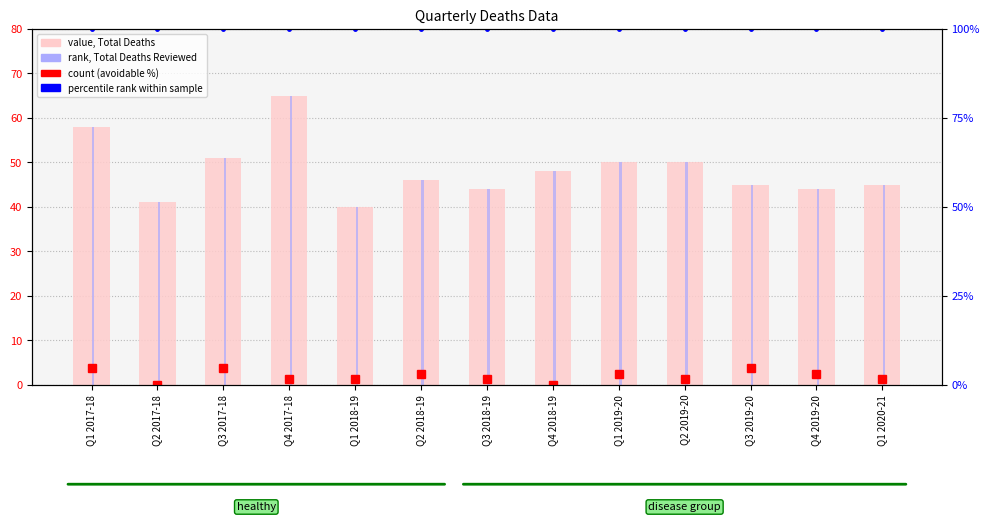

Reading left to right, extract all data points from this chart.

value, Total Deaths: 58.0	41.0	51.0	65.0	40.0	46.0	44.0	48.0	50.0	50.0	45.0	44.0	45.0
rank, Total Deaths Reviewed: 58.0	41.0	51.0	65.0	40.0	46.0	44.0	48.0	50.0	50.0	45.0	44.0	45.0
count (avoidable %): 4.6	0.0	4.6	1.5	1.5	3.1	1.5	0.0	3.1	1.5	4.6	3.1	1.5
percentile rank within sample: 100.0	100.0	100.0	100.0	100.0	100.0	100.0	100.0	100.0	100.0	100.0	100.0	100.0